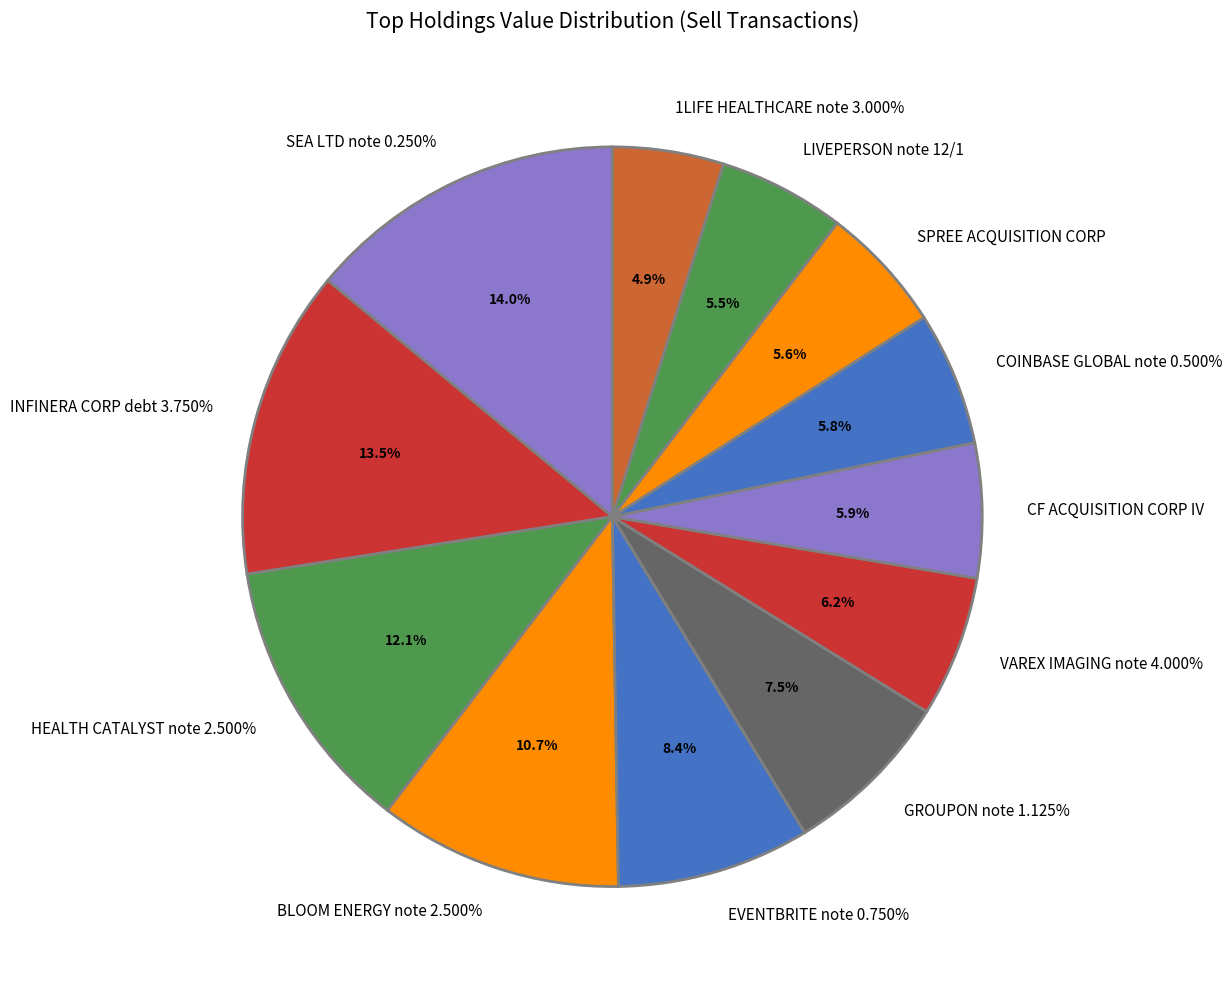

How many segments does this pie chart have?

12